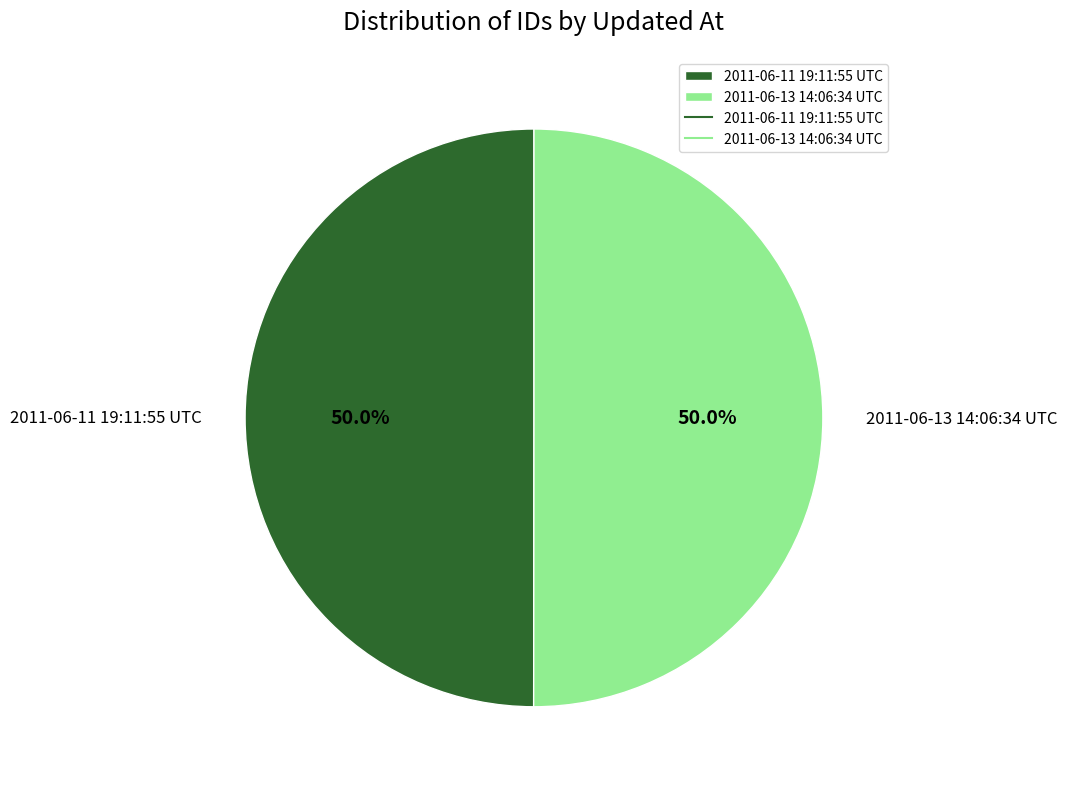

To the nearest percent, what is the average slice percentage?

50%